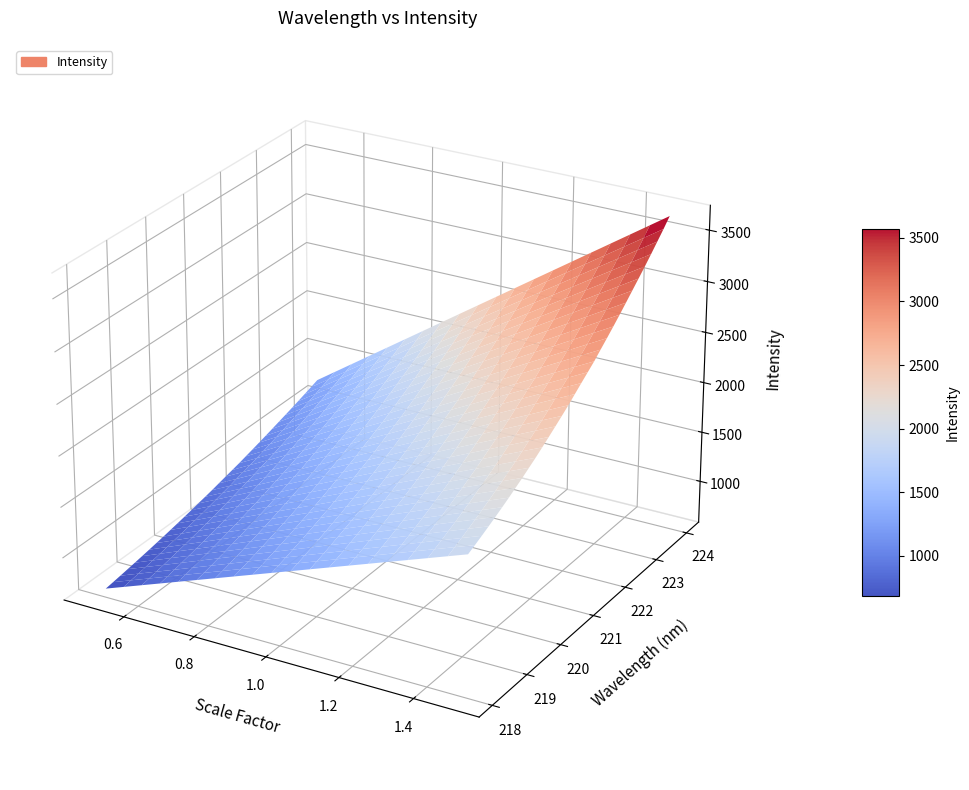

Reading left to right, what are all the values shown in this chart?

x: 218.1	218.3	218.4	218.6	218.8	219.0	219.2	219.4	219.6	219.8	220.0	220.2	220.4	220.5	220.7	220.9	221.1	221.3	221.5	221.7	221.9	222.1	222.3	222.5	222.6	222.8	223.0	223.2	223.4	223.6	223.8	224.0
y: 1287.6	1310.2	1333.8	1358.4	1383.5	1409.7	1436.4	1465.0	1493.5	1524.0	1554.3	1587.1	1620.4	1654.6	1689.4	1724.8	1764.0	1802.4	1840.1	1878.0	1921.8	1964.4	2008.5	2053.5	2100.3	2147.8	2195.0	2243.2	2293.3	2344.8	2396.5	2451.3